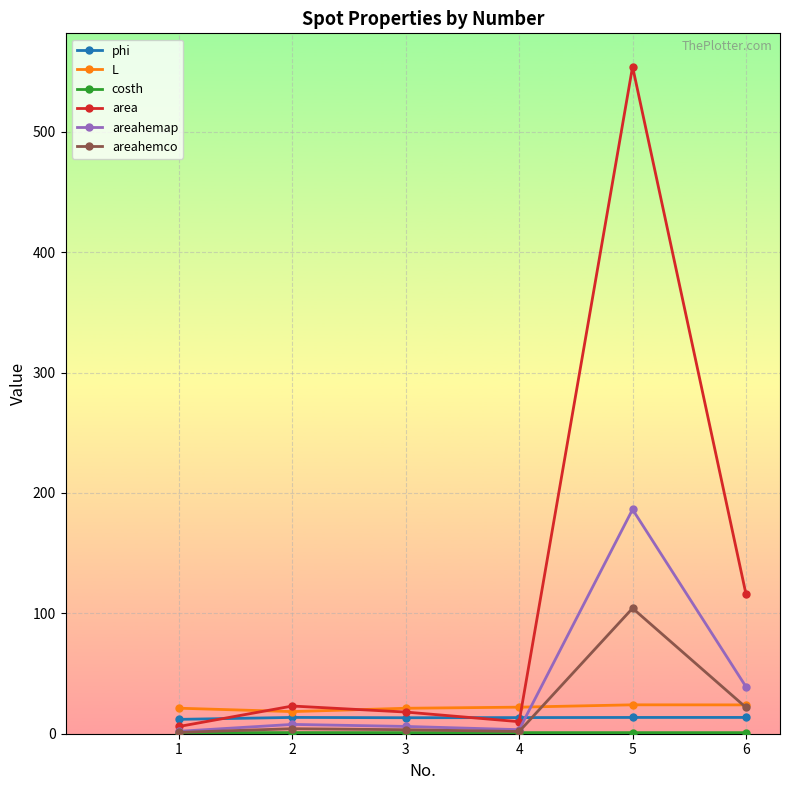

True or false: areahemap and phi cross at least once.

True